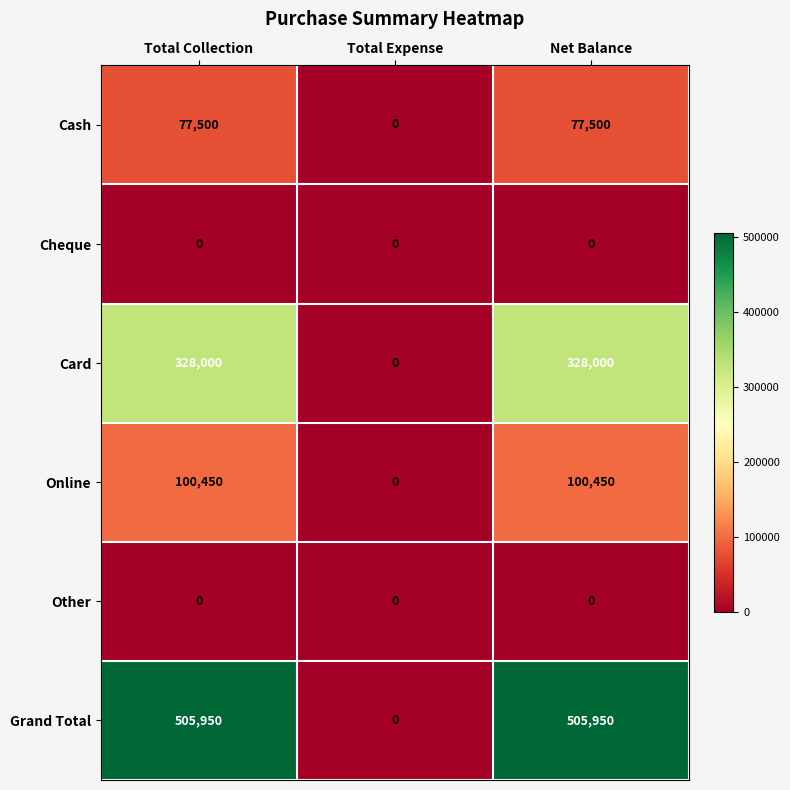

How many categories are shown in the chart?

3